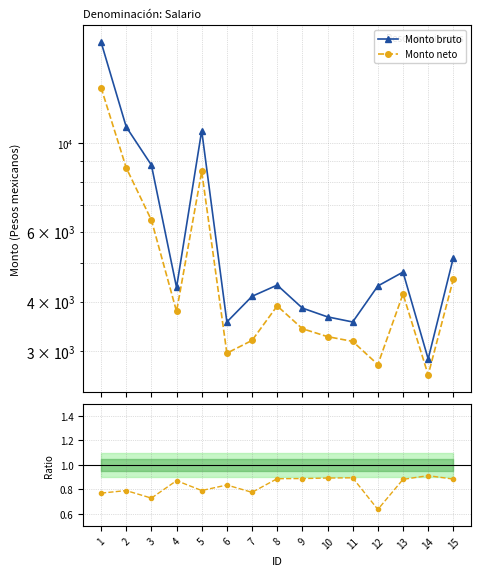

In Monto bruto, how many points are lower than both neighbors (excluding endpoints)?

4